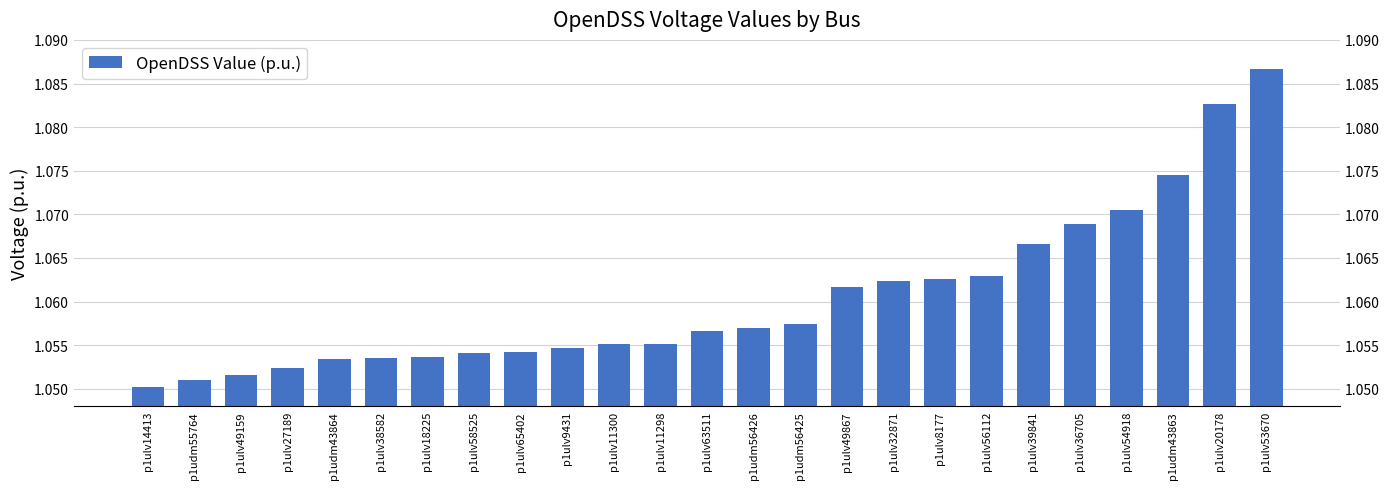

Which category has the highest value across all series?

p1ulv53670